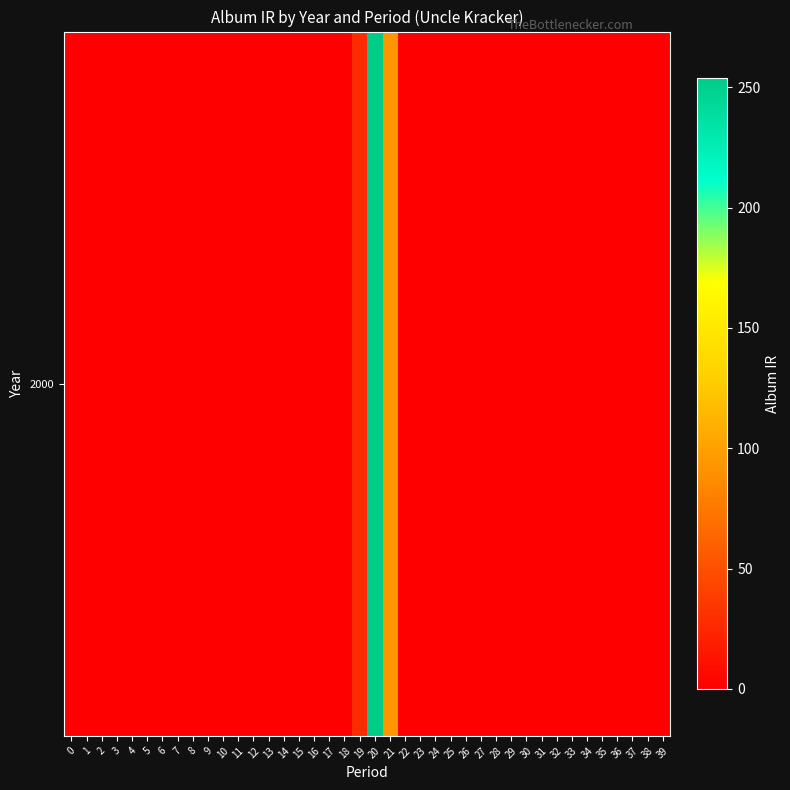

The value at 9 is 0.0. True or false?

True